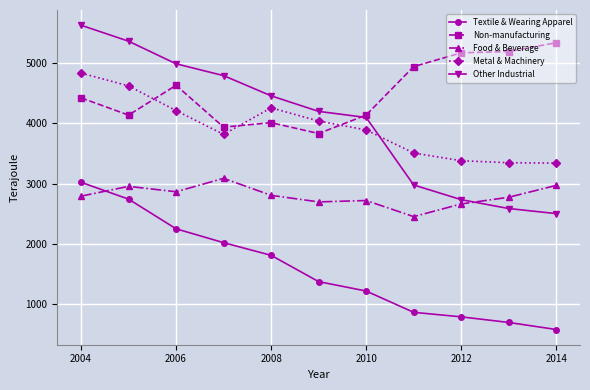

Which series has the largest range (max minus min)?

Other Industrial